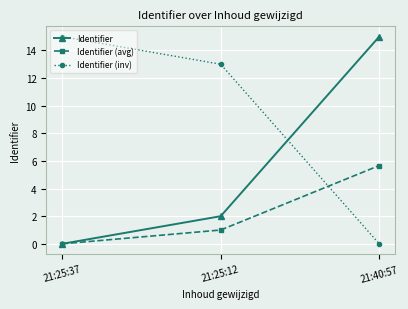

Does the chart display data point markers on the line(s)?

Yes